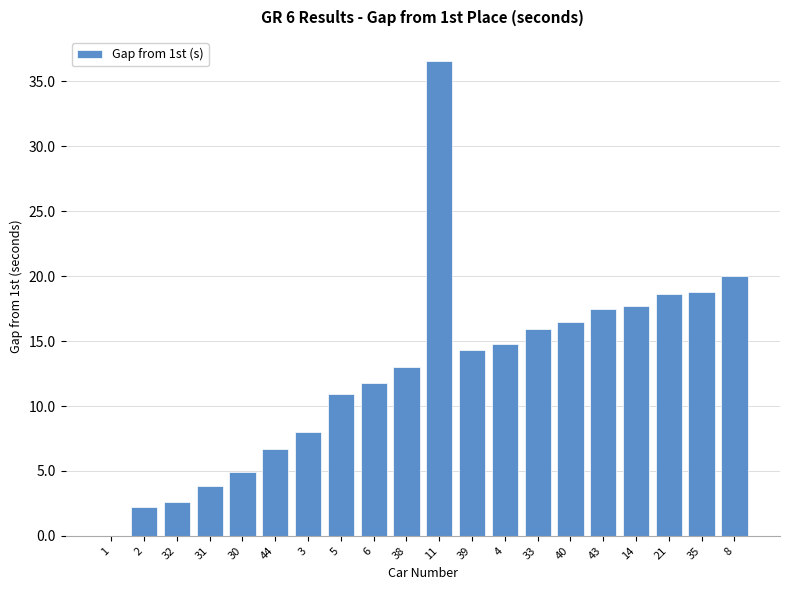

What is the greatest value displayed?

36.6